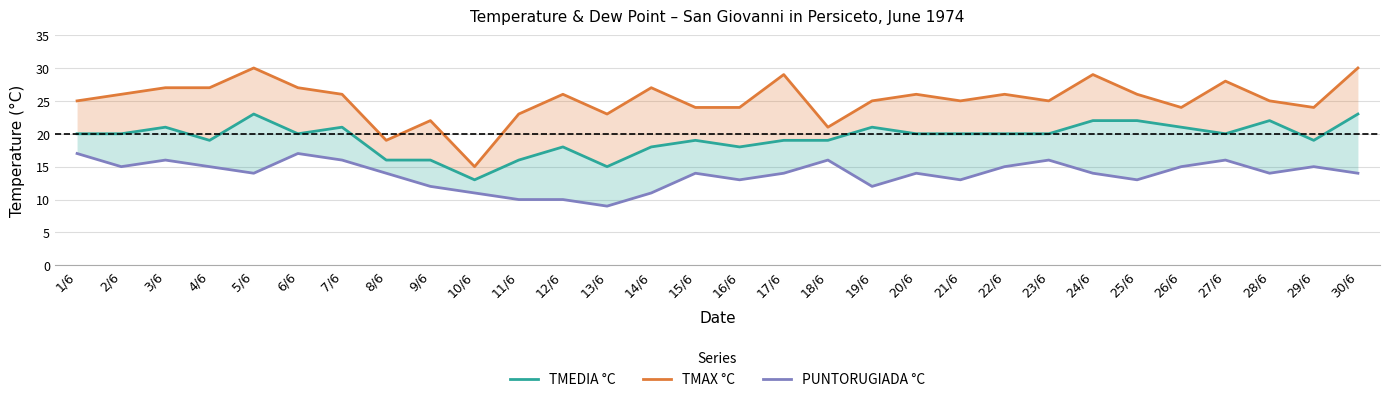

How many lines are shown in the chart?

3